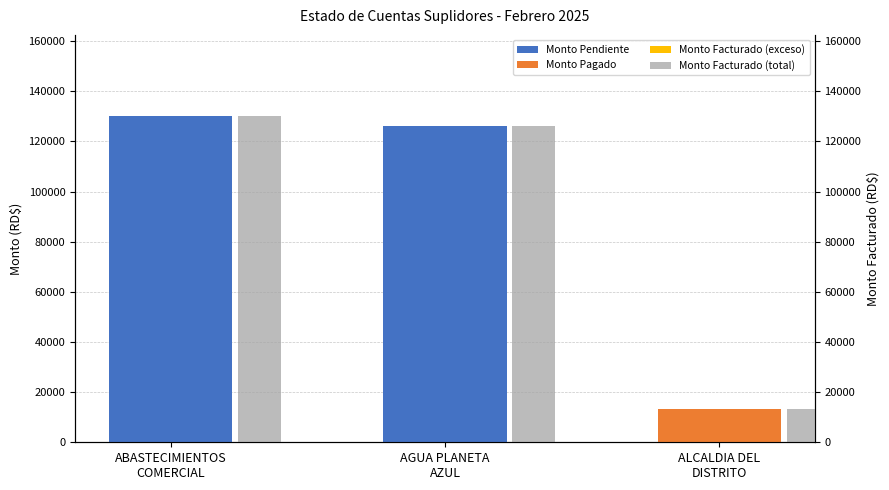

Reading left to right, extract all data points from this chart.

Monto Pendiente: ABASTECIMIENTOS
COMERCIAL=130024.2	AGUA PLANETA
AZUL=126345.0	ALCALDIA DEL
DISTRITO=0.0
Monto Pagado: ABASTECIMIENTOS
COMERCIAL=0.0	AGUA PLANETA
AZUL=0.0	ALCALDIA DEL
DISTRITO=13163.0
Monto Facturado (exceso): ABASTECIMIENTOS
COMERCIAL=0.0	AGUA PLANETA
AZUL=0.0	ALCALDIA DEL
DISTRITO=0.0
Monto Facturado (total): ABASTECIMIENTOS
COMERCIAL=130024.2	AGUA PLANETA
AZUL=126345.0	ALCALDIA DEL
DISTRITO=13163.0